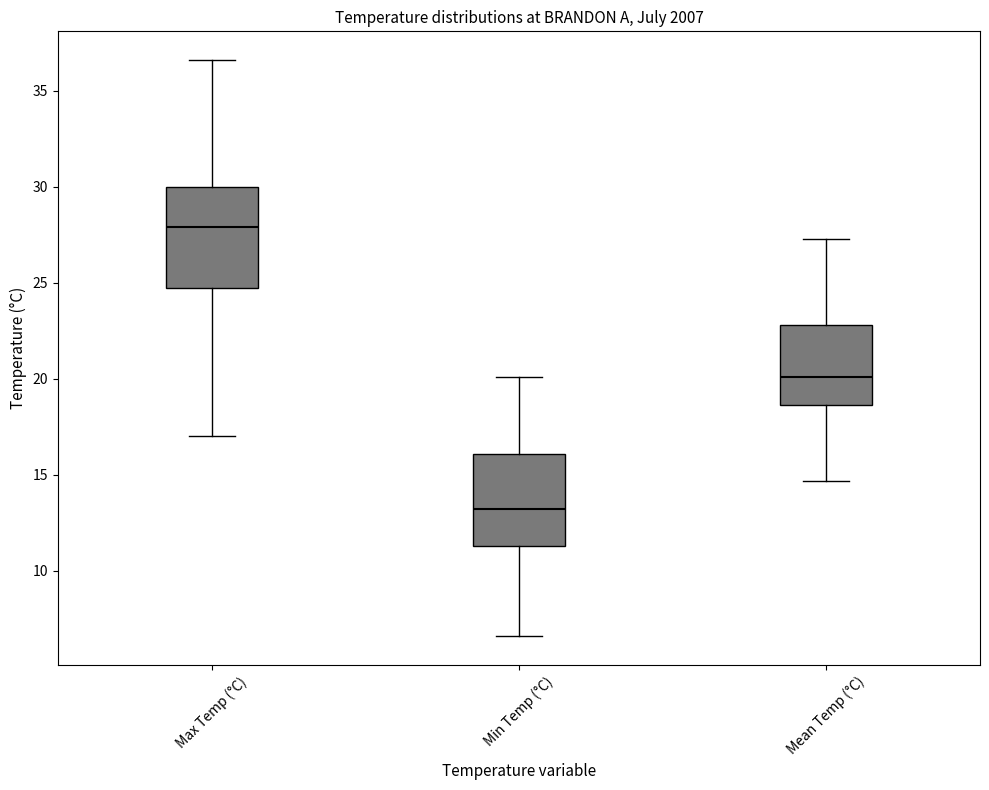

Where is the lower edge of the box for Min Temp (°C) on the y-axis? The values are not printed on the chart, so give them approximately, as read against the axis.

11.5